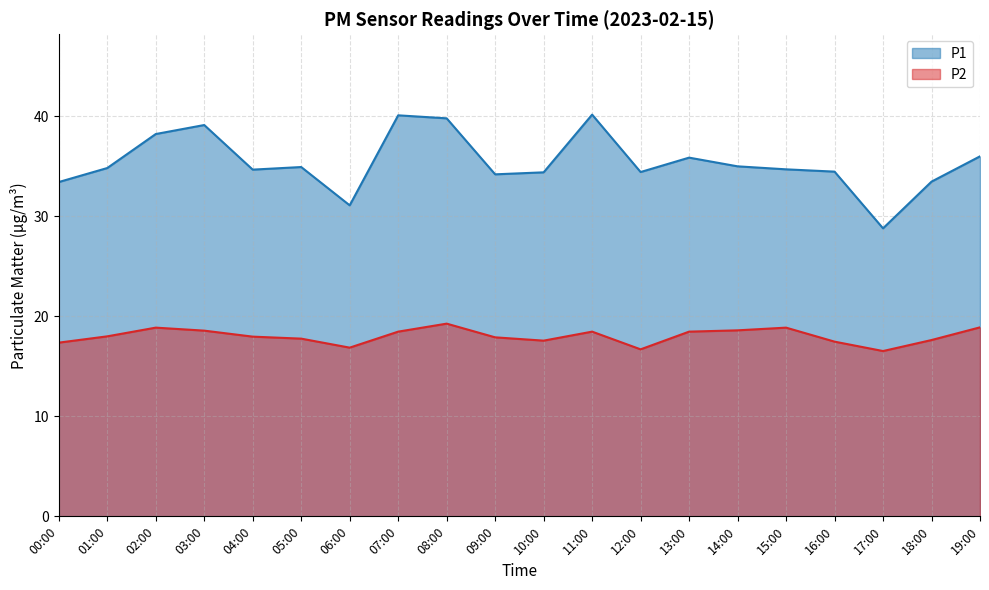

Where is P1 nearest to the value 34?

09:00